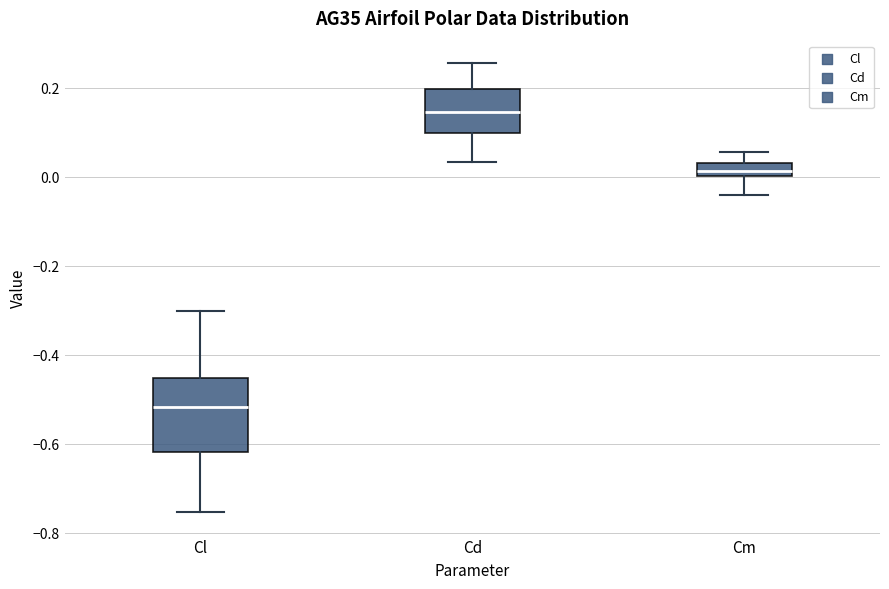

Comparing the boxes themselves (not the whiskers), which one is the tallest?

Cl